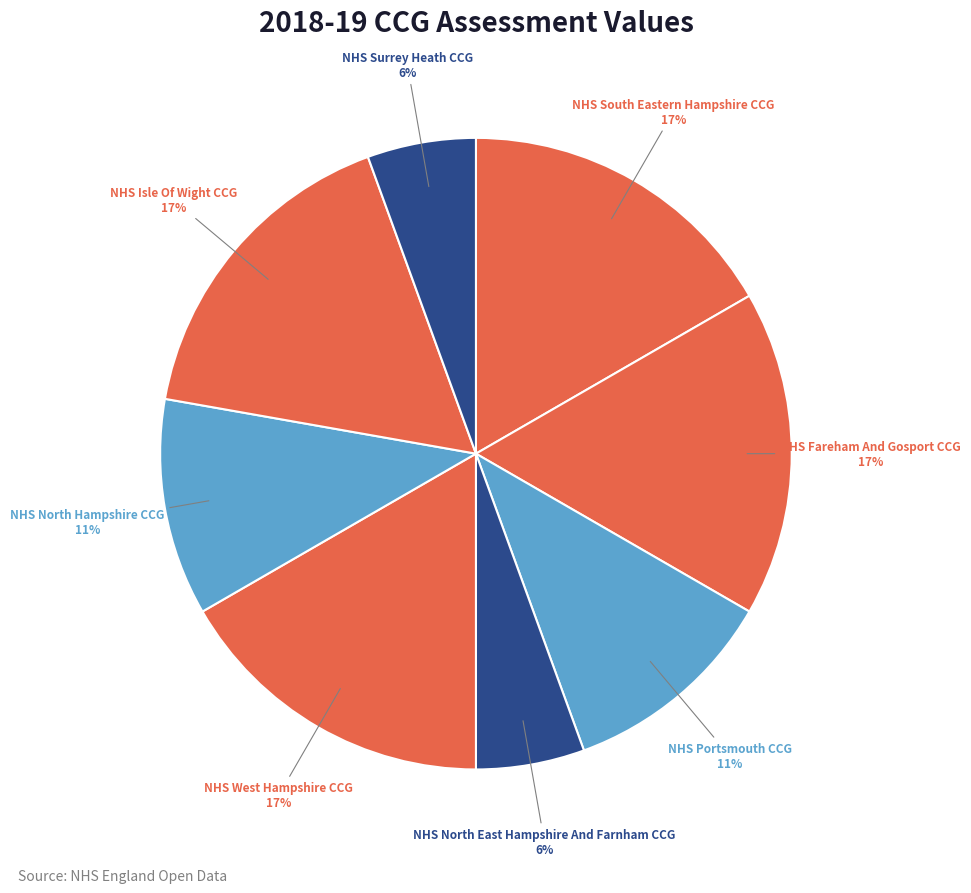

How many slices are in this pie chart?

8